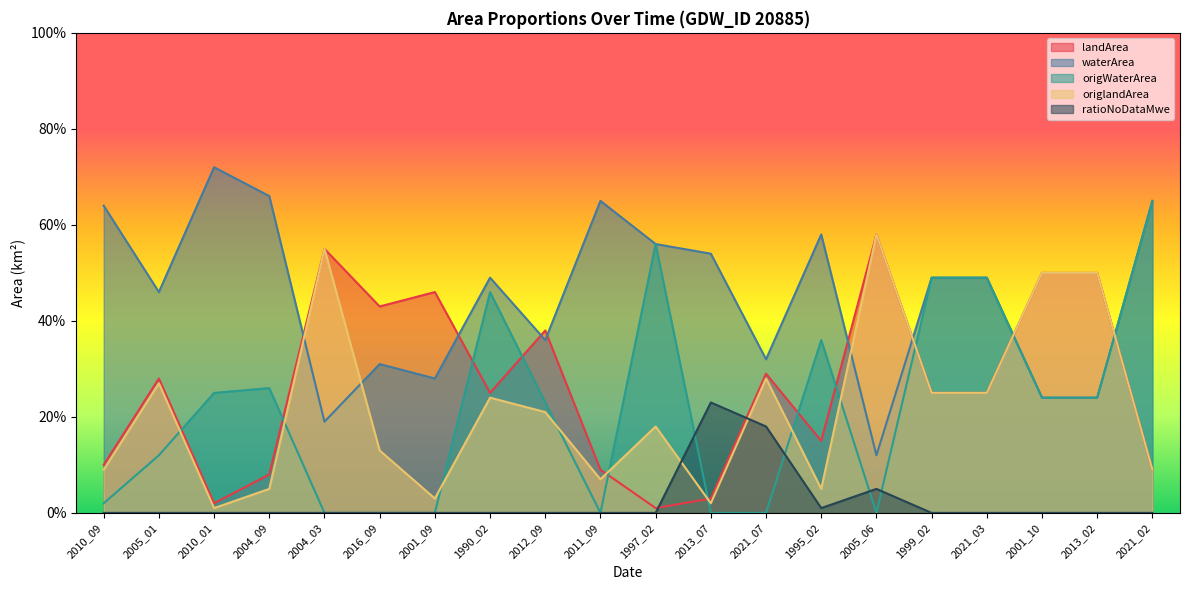

What is the spread (max minus min) of values at 2004_03?

0.6